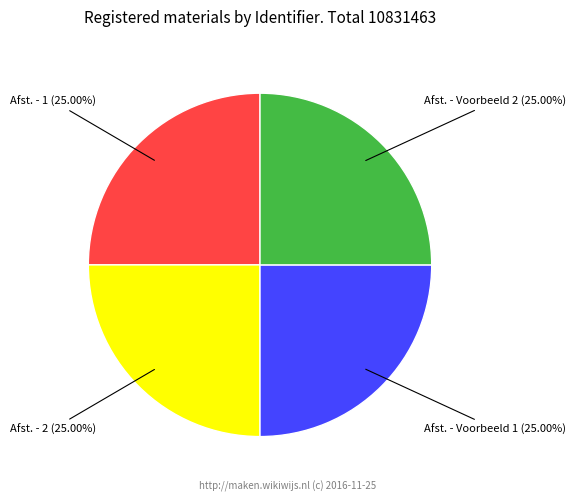

To the nearest percent, what is the average slice percentage?

25%